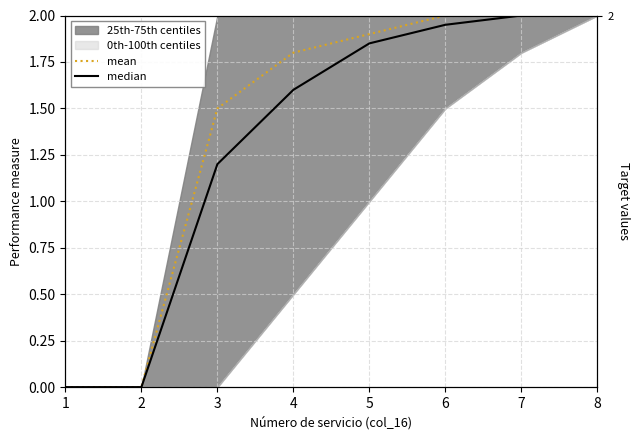

Does the chart display data point markers on the line(s)?

No